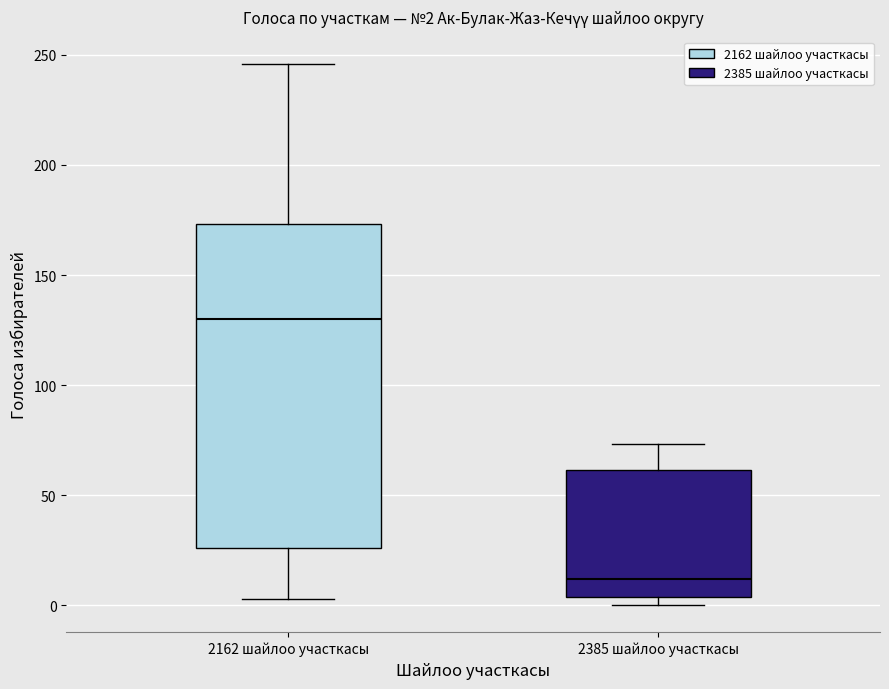

Which box has the lowest median line?

2385 шайлоо участкасы